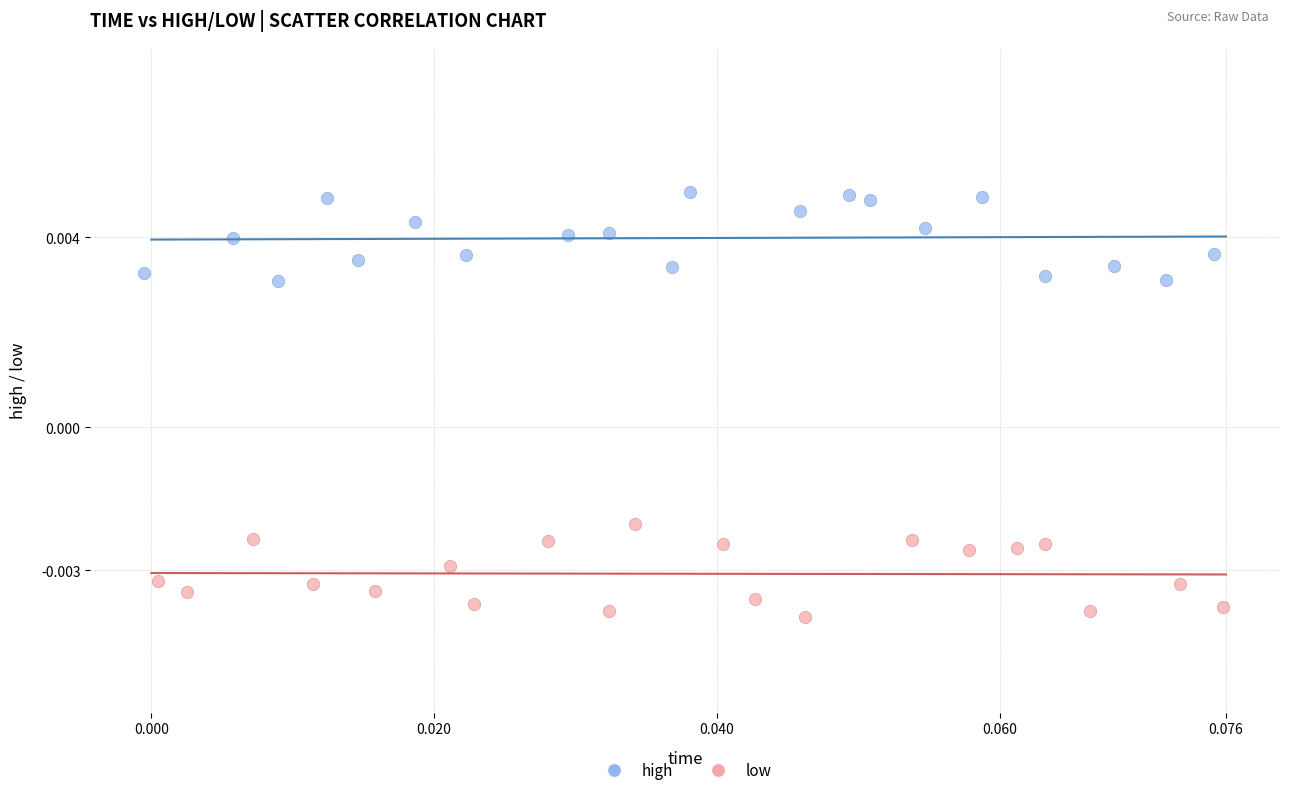

What are all the series names shown in the legend?

high, low